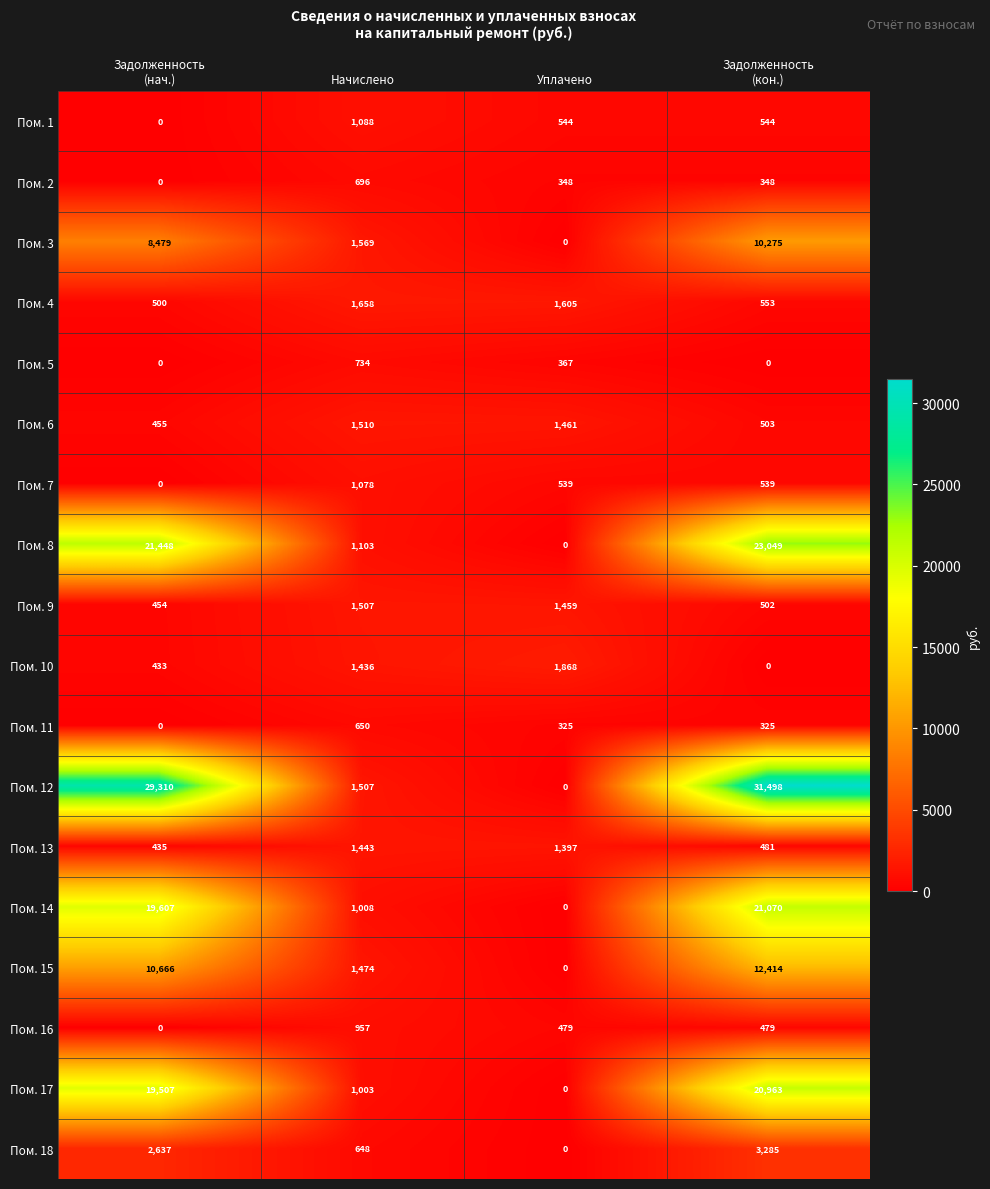

At which label does Пом. 5 reach its peak?

Начислено